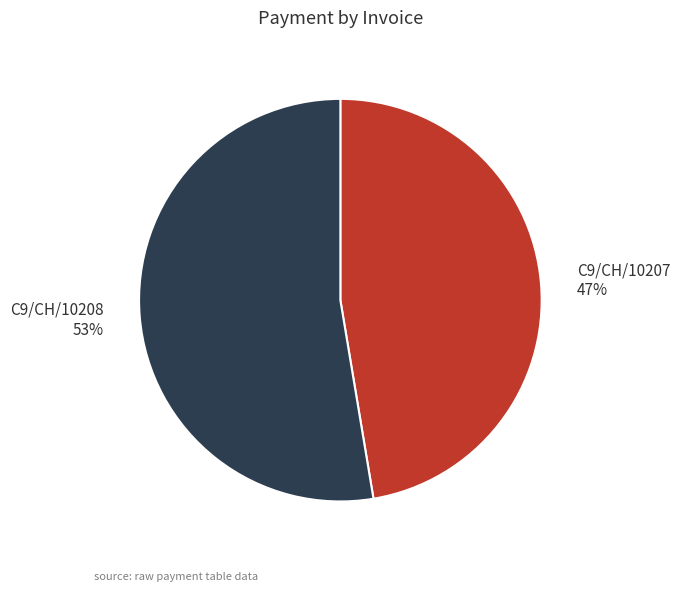

What is the ratio of the value at C9/CH/10207 to the value at C9/CH/10208?

0.9